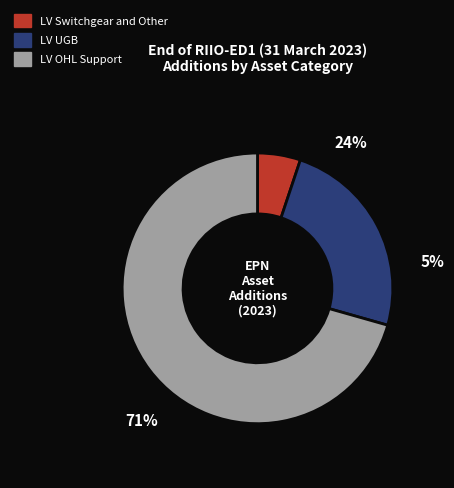

To the nearest percent, what portion does LV UGB represent?

24%